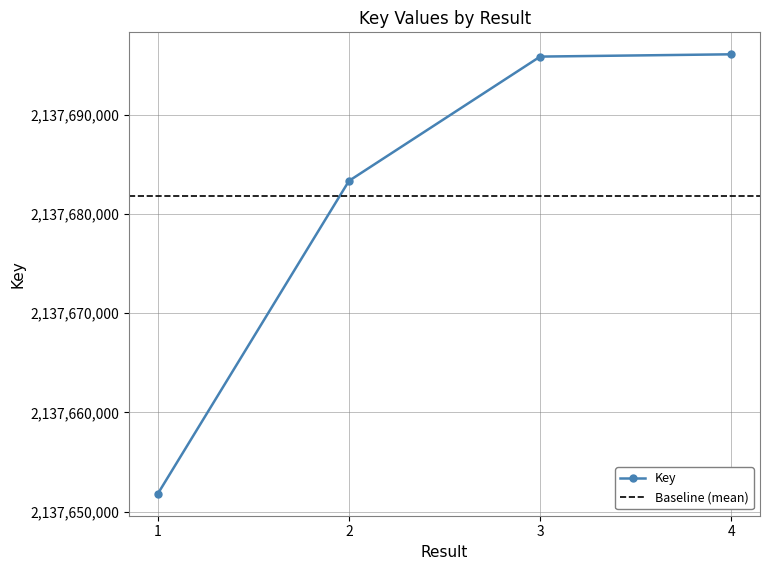

Is it true that the value at 1 is 1050299642?

False